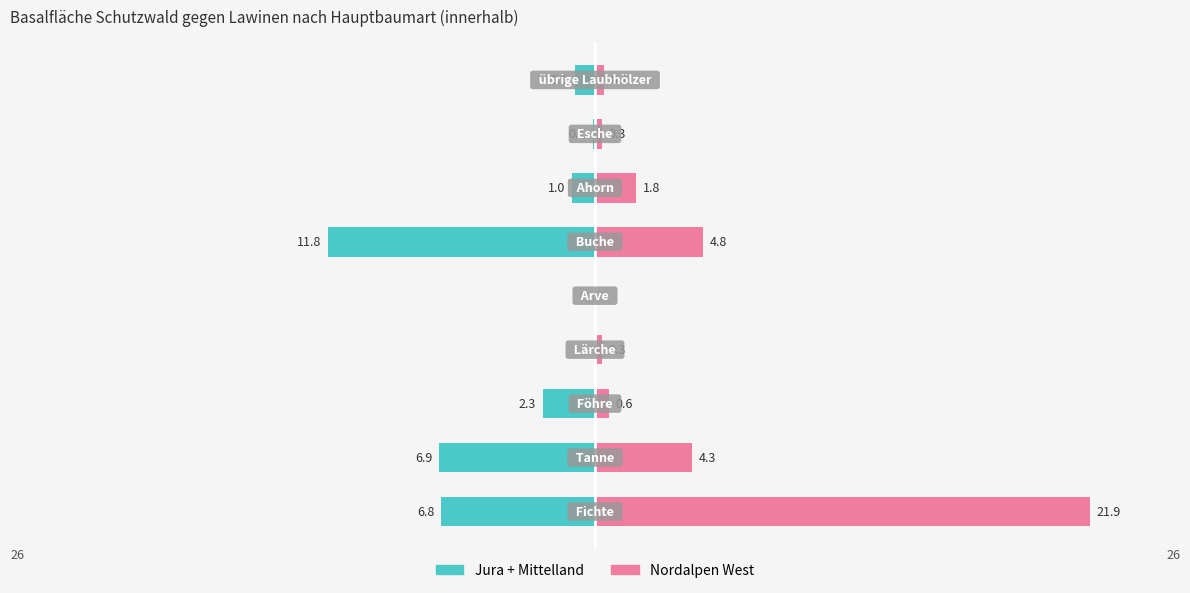

What is the value of the Jura + Mittelland bar at the 3rd from the left?

-2.3